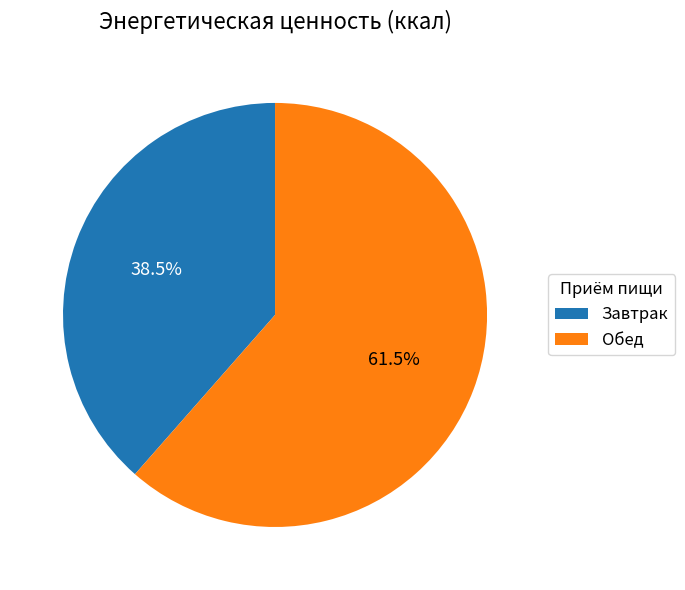

To the nearest percent, what is the combined percentage of Обед and Завтрак?

100%